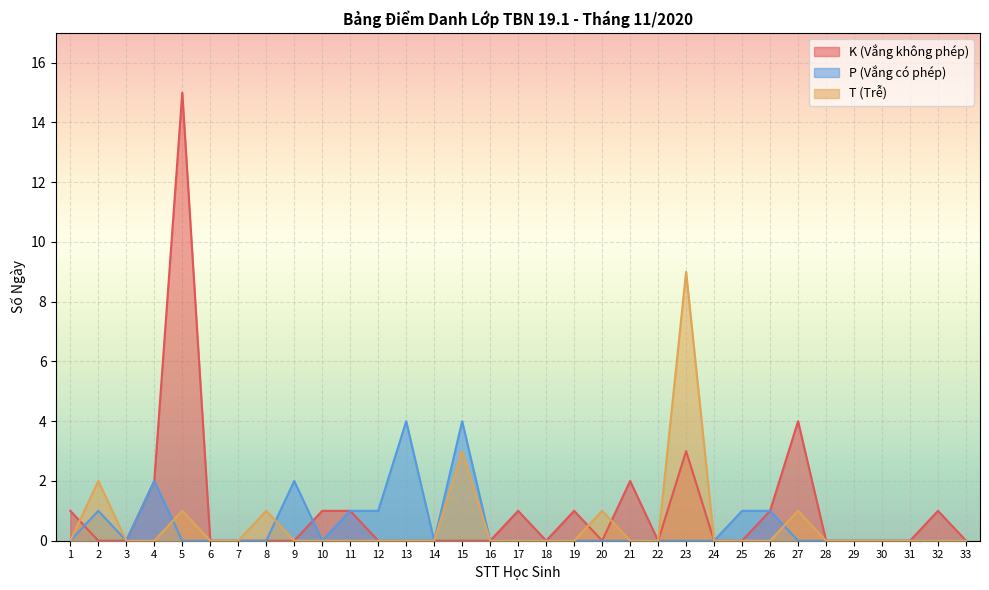

How many intersections are there between P (Vắng có phép) and T (Trễ)?

3